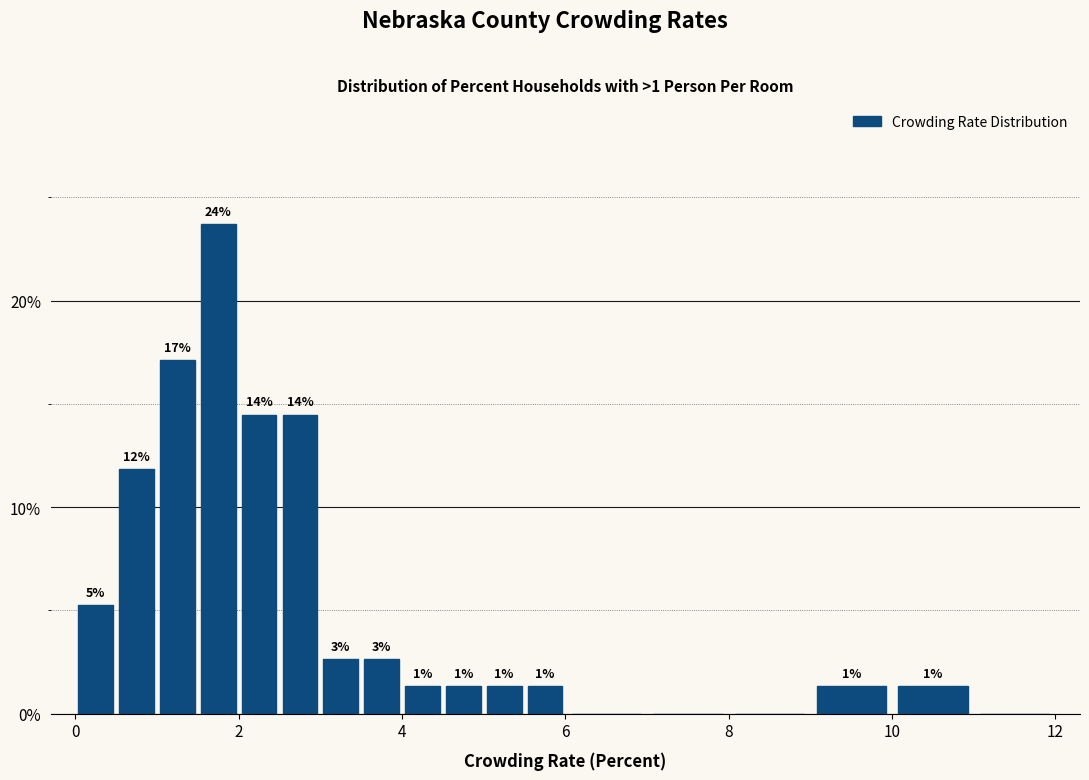

Around what value on the x-axis is the tallest bar? Give the approximate position of its centre, as read against the axis.

1.8